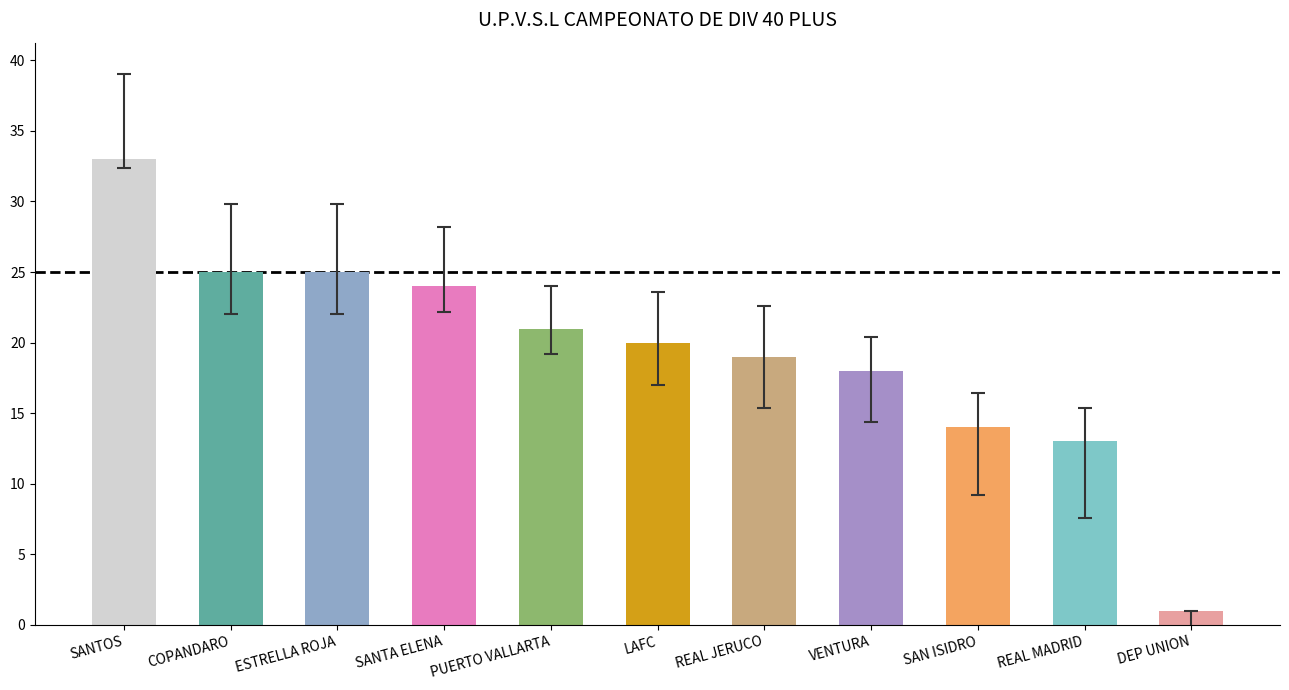

What position from the right is COPANDARO?

10